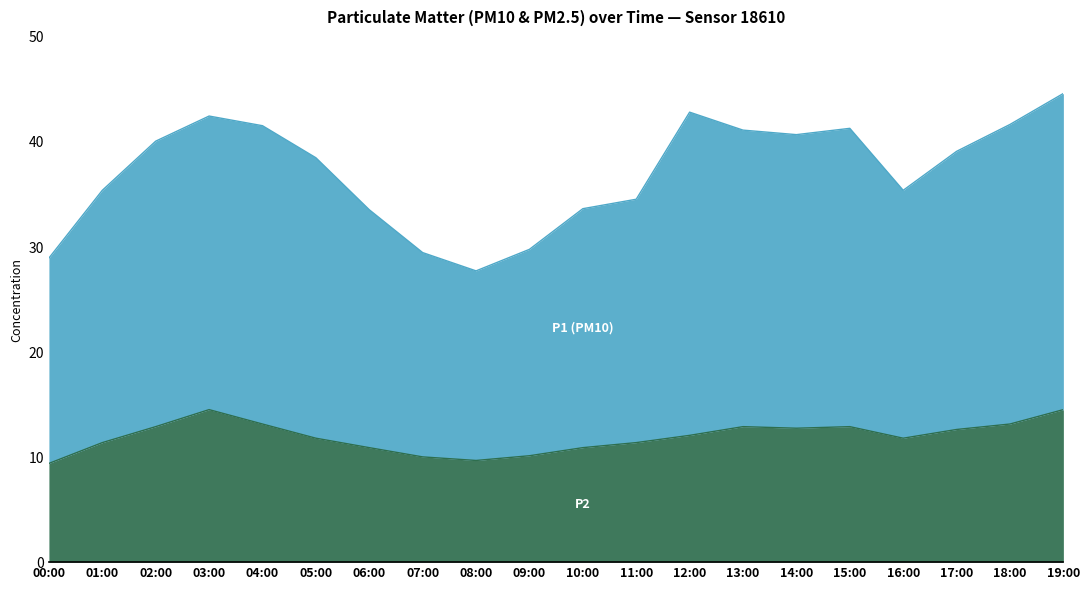

How many interior local valleys does the P1 (PM10) series have?

3